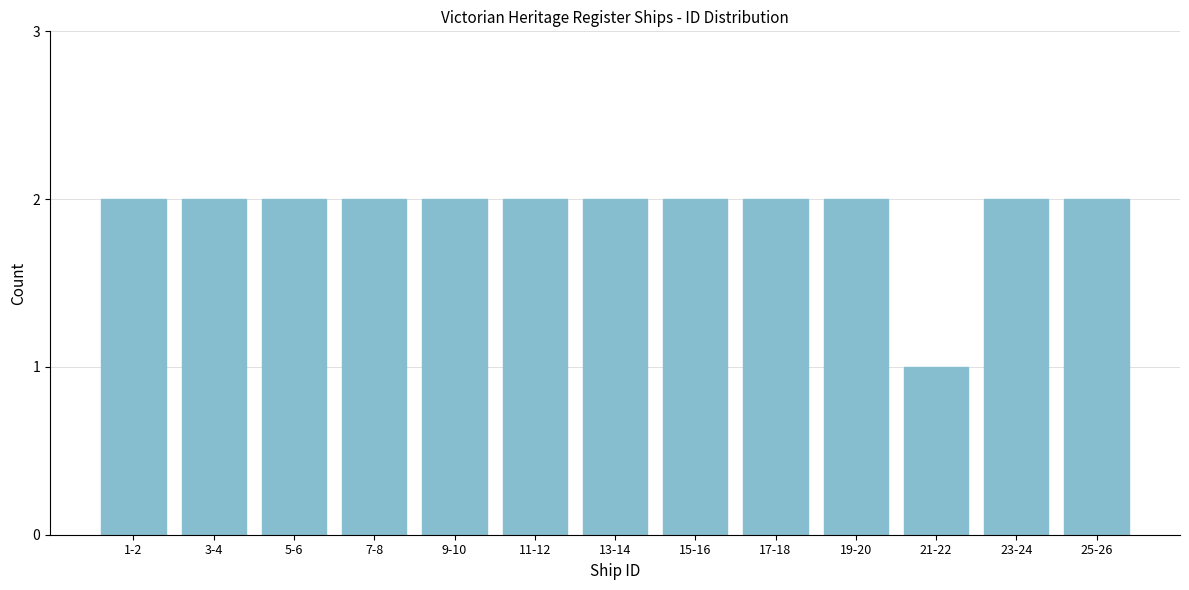

Reading right to left, transcribe all the data shown in this chart.

2	2	1	2	2	2	2	2	2	2	2	2	2